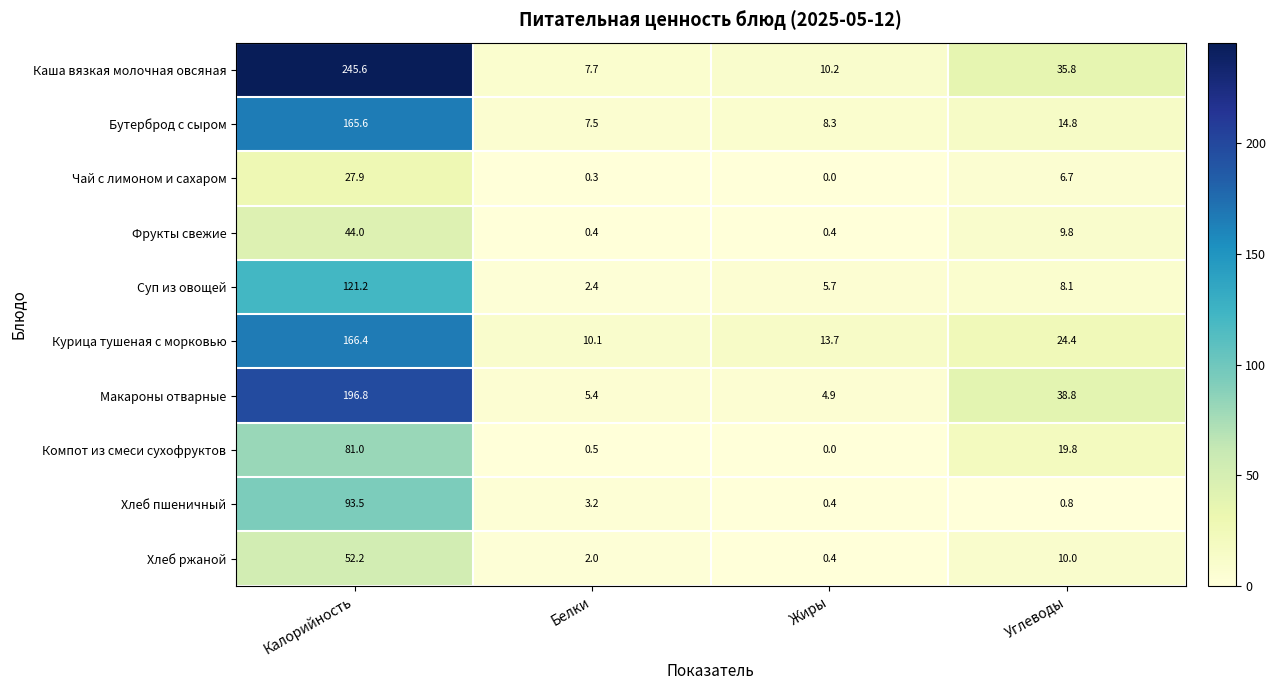

At which label does Макароны отварные reach its minimum?

Жиры